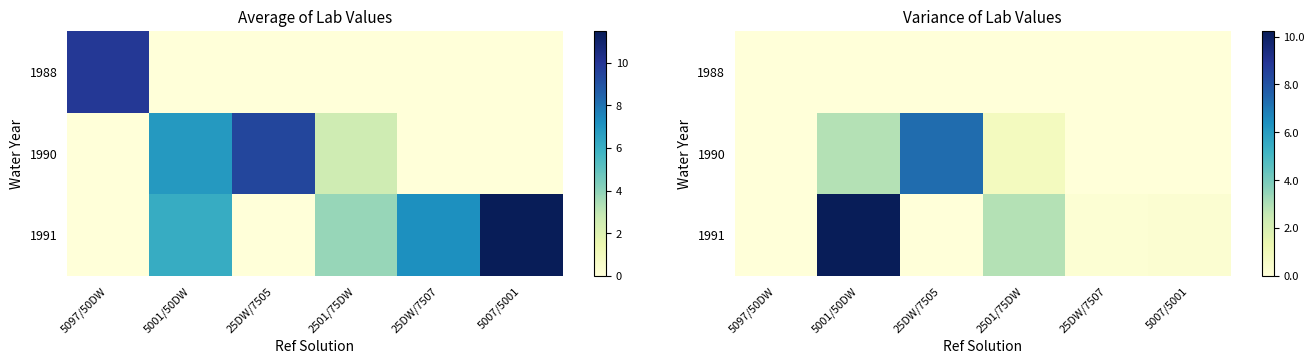

True or false: 1990 has a value of 2.8 at 5097/50DW.

False